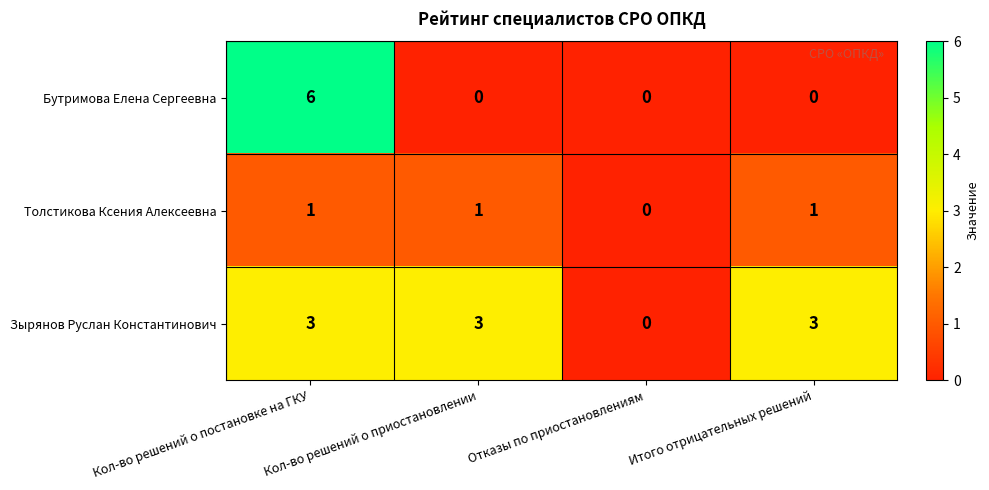

The value of Толстикова Ксения Алексеевна at Кол-во решений о приостановлении is 1. True or false?

True